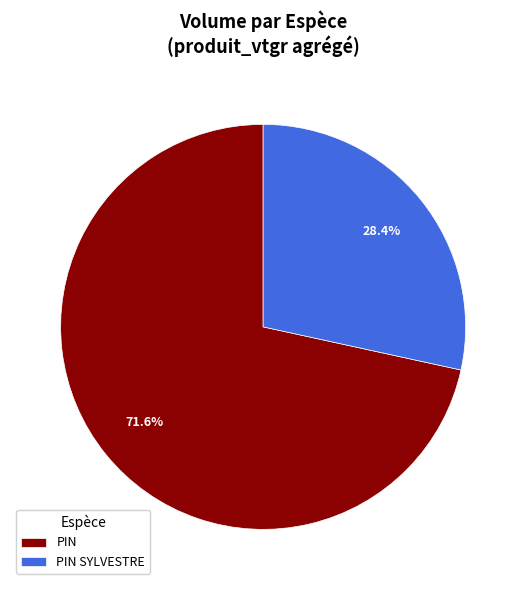

What is the largest slice in the pie chart?

PIN